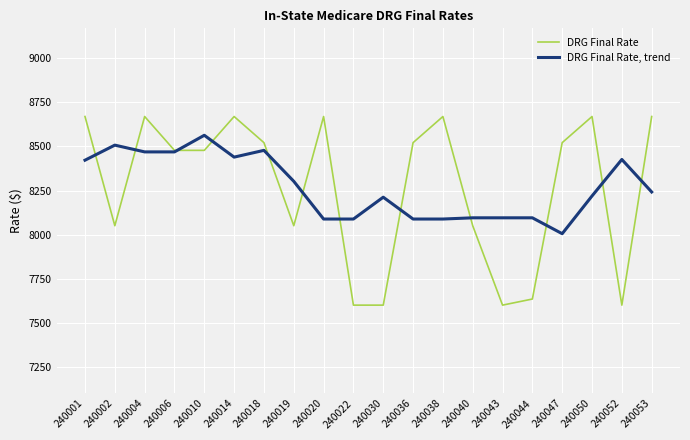

What is the total value across all series at 240043?

15696.2